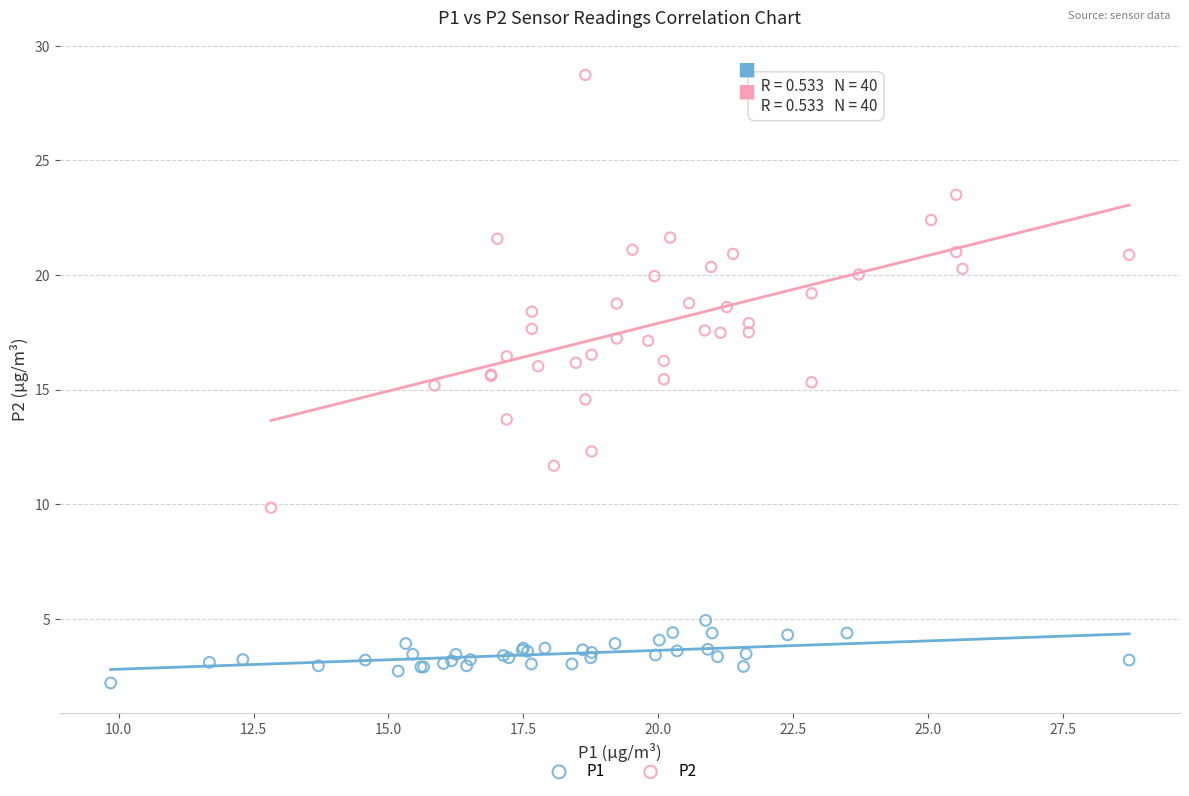

Which series contains the lowest Y value?

P1